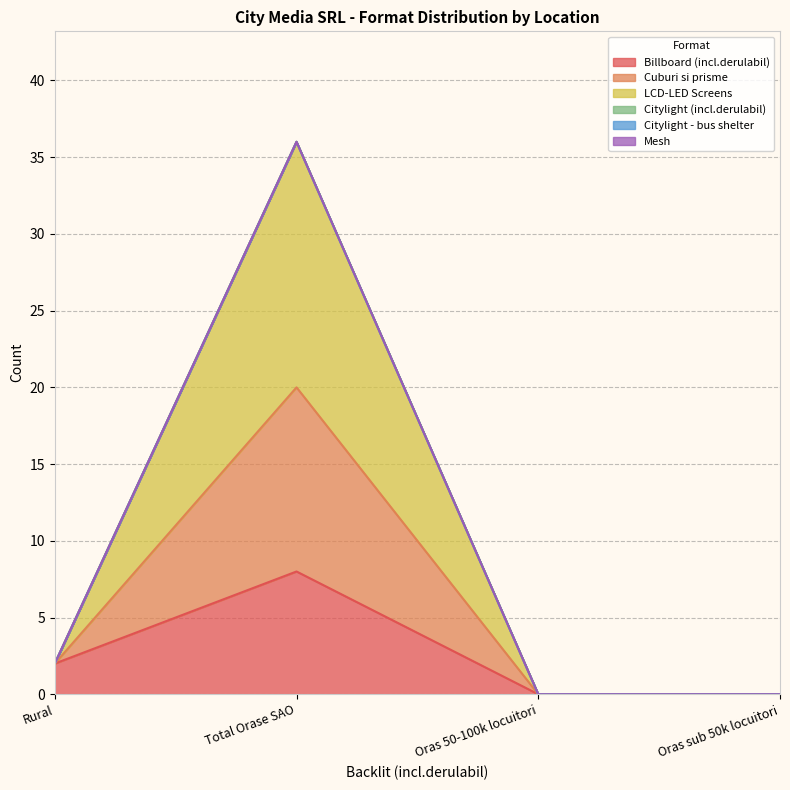

List the labels in order of Billboard (incl.derulabil) value, smallest first.

Oras 50-100k locuitori, Oras sub 50k locuitori, Rural, Total Orase SAO